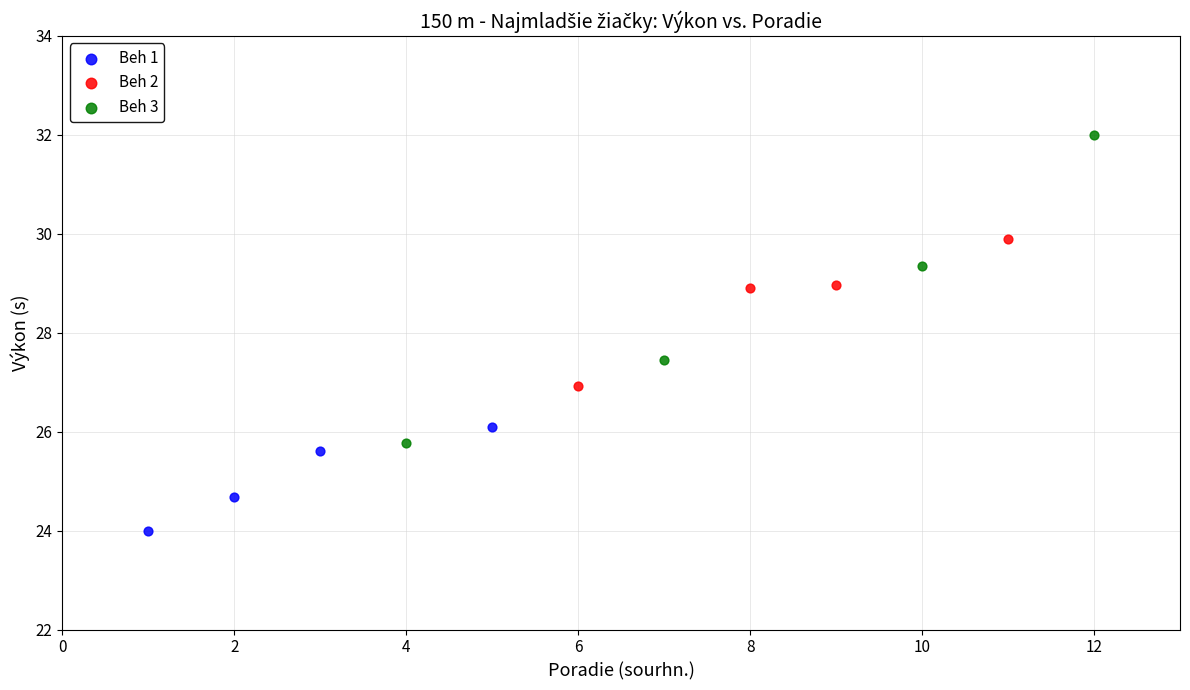

Which series contains the lowest Y value?

Beh 1